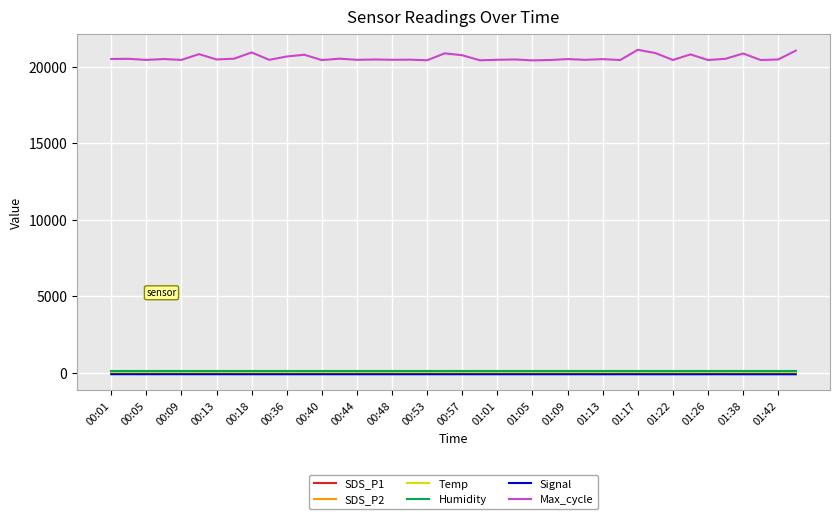

Which series has the largest range (max minus min)?

Max_cycle